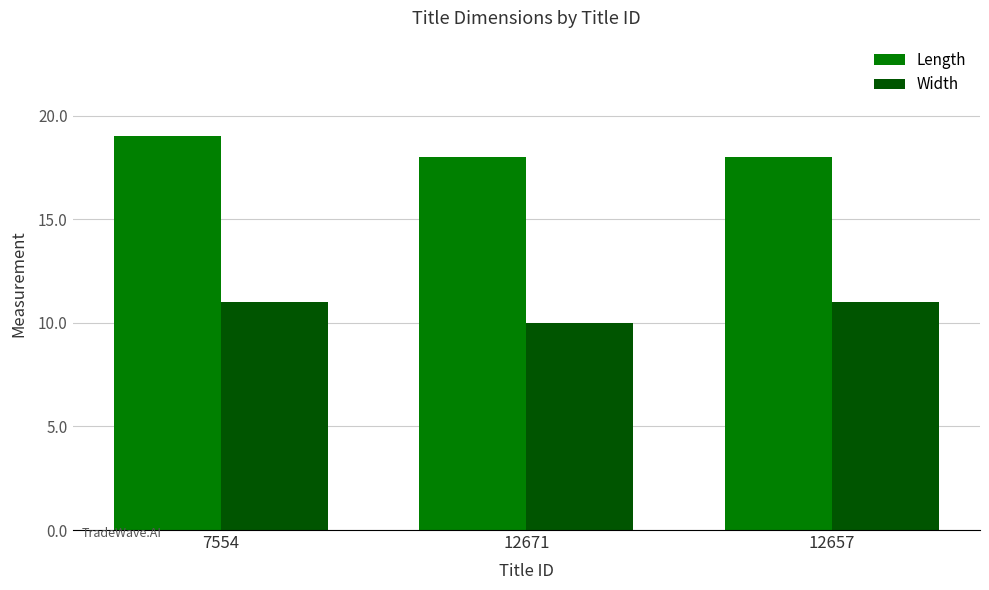

Which category has the highest value across all series?

7554